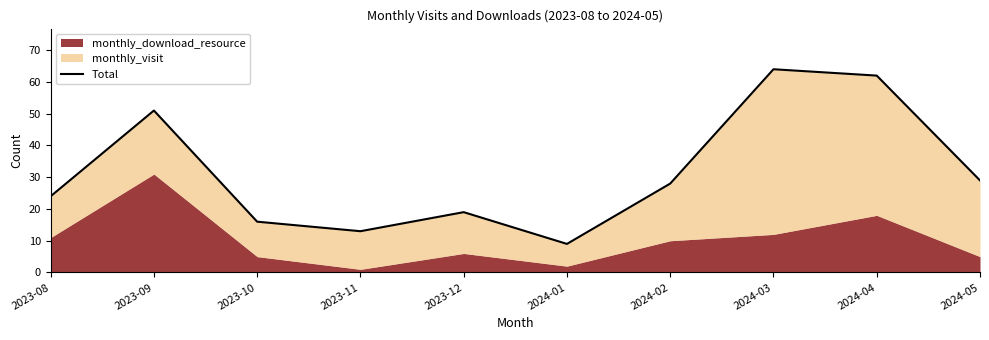

Which category has the lowest value across all series?

2024-01